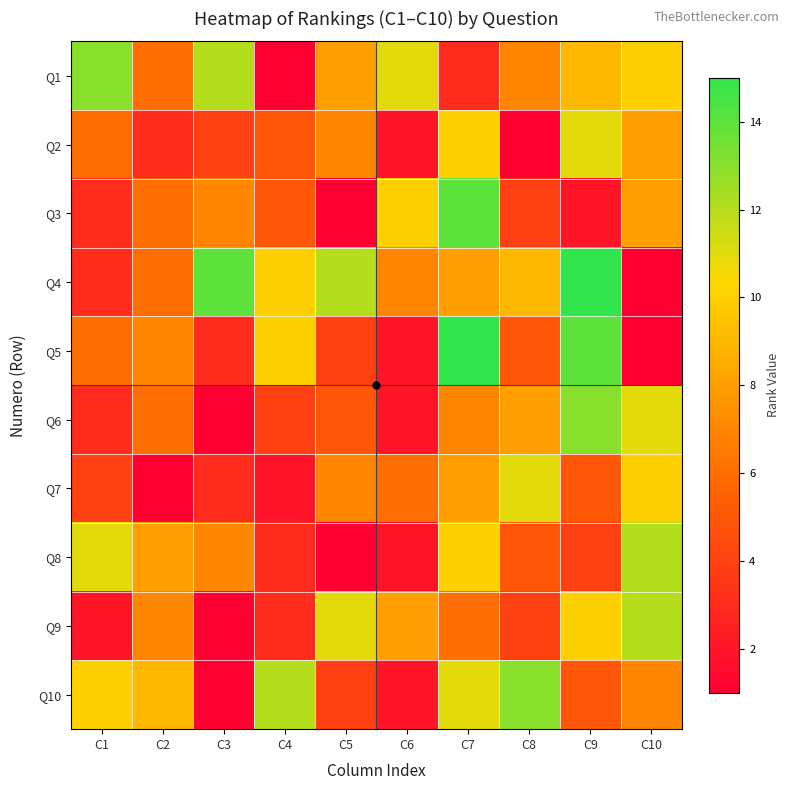

Reading right to left, what are all the values shown in this chart?

Q1: C10=10	C9=9	C8=7	C7=3	C6=11	C5=8	C4=1	C3=12	C2=6	C1=13
Q2: C10=8	C9=11	C8=1	C7=10	C6=2	C5=7	C4=5	C3=4	C2=3	C1=6
Q3: C10=8	C9=2	C8=4	C7=14	C6=10	C5=1	C4=5	C3=7	C2=6	C1=3
Q4: C10=1	C9=15	C8=9	C7=8	C6=7	C5=12	C4=10	C3=14	C2=6	C1=3
Q5: C10=1	C9=14	C8=5	C7=15	C6=2	C5=4	C4=10	C3=3	C2=7	C1=6
Q6: C10=11	C9=13	C8=8	C7=7	C6=2	C5=5	C4=4	C3=1	C2=6	C1=3
Q7: C10=10	C9=5	C8=11	C7=8	C6=6	C5=7	C4=2	C3=3	C2=1	C1=4
Q8: C10=12	C9=4	C8=5	C7=10	C6=2	C5=1	C4=3	C3=7	C2=8	C1=11
Q9: C10=12	C9=10	C8=4	C7=6	C6=8	C5=11	C4=3	C3=1	C2=7	C1=2
Q10: C10=7	C9=5	C8=13	C7=11	C6=2	C5=4	C4=12	C3=1	C2=9	C1=10